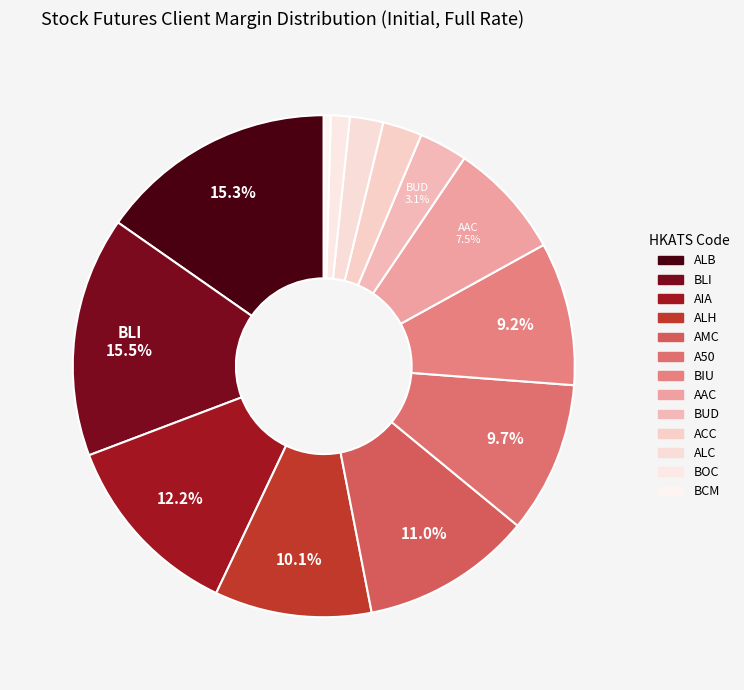

To the nearest percent, what is the difference between the BCM and AAC slice percentages?

7%